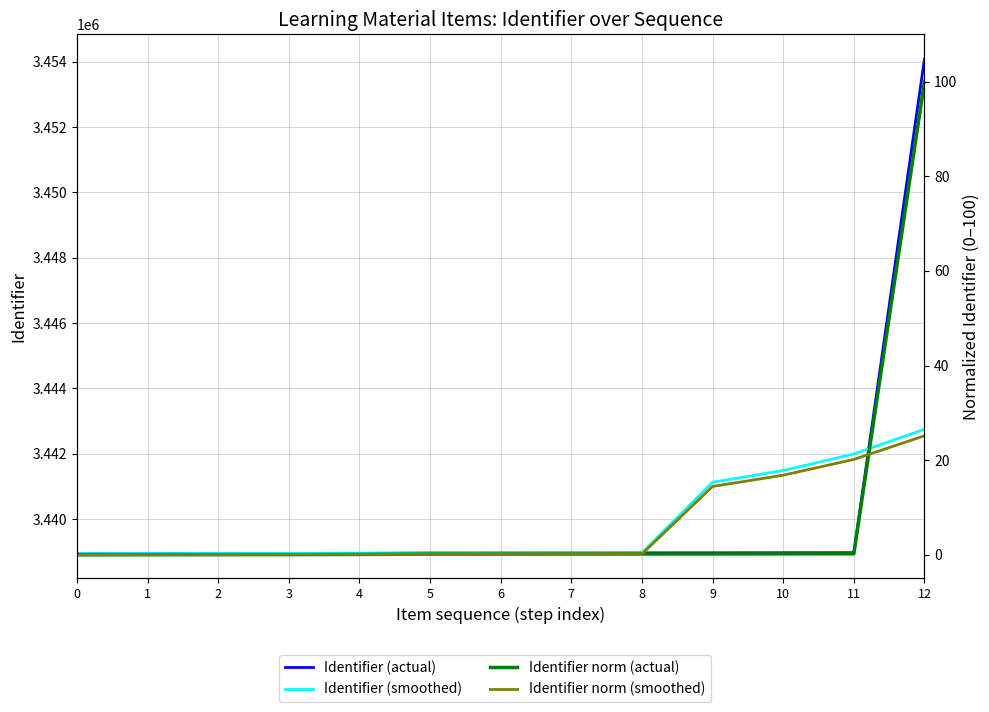

List the series in order of their peak value, lowest first.

Identifier norm (smoothed), Identifier norm (actual), Identifier (smoothed), Identifier (actual)